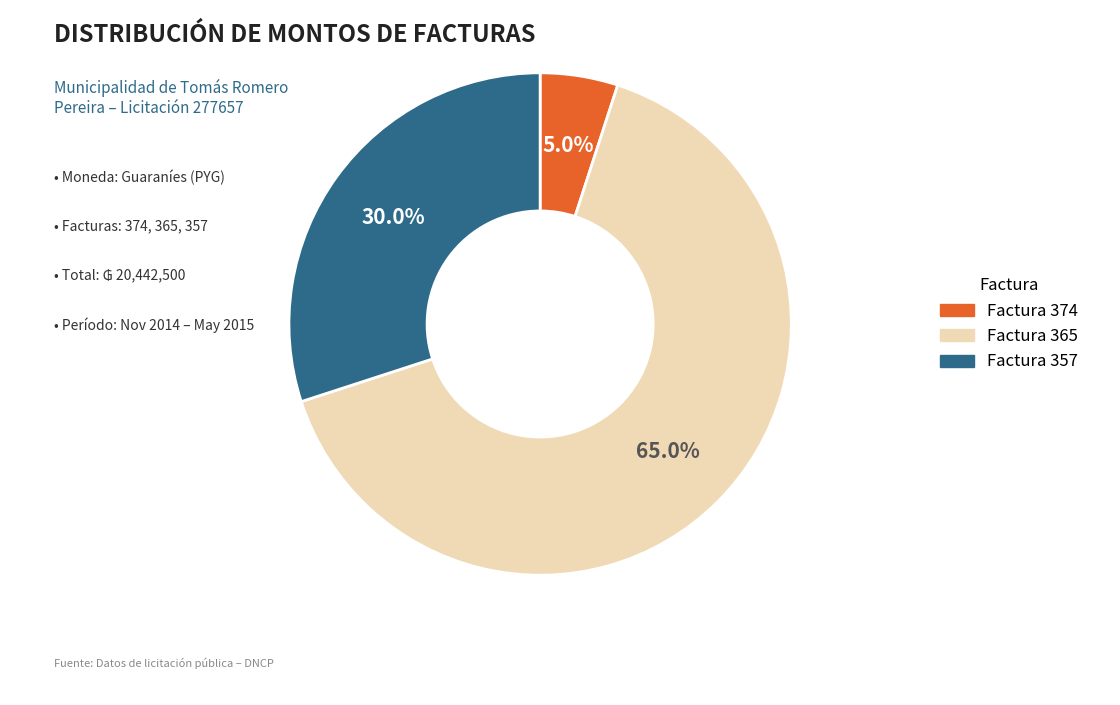

Does Factura 365 represent more than half of the total?

Yes